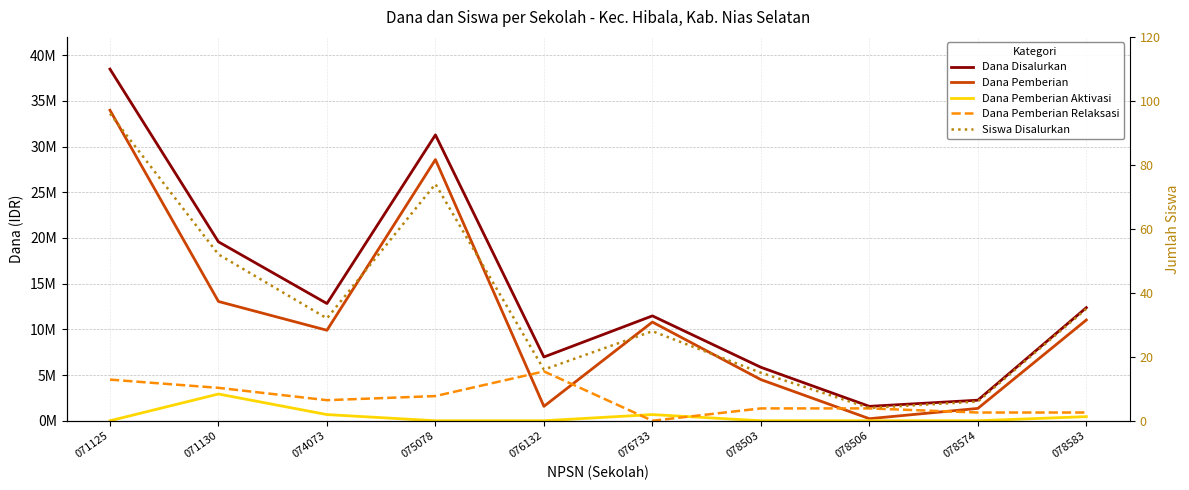

Reading left to right, what are all the values shown in this chart?

Dana Disalurkan: 38475000	19575000	12825000	31275000	6975000	11475000	5850000	1575000	2250000	12375000
Dana Pemberian: 33975000	13050000	9900000	28575000	1575000	10800000	4500000	225000	1350000	11025000
Dana Pemberian Aktivasi: 0	2925000	675000	0	0	675000	0	0	0	450000
Dana Pemberian Relaksasi: 4500000	3600000	2250000	2700000	5400000	0	1350000	1350000	900000	900000
Siswa Disalurkan: 96	52	32	74	16	28	15	4	6	35